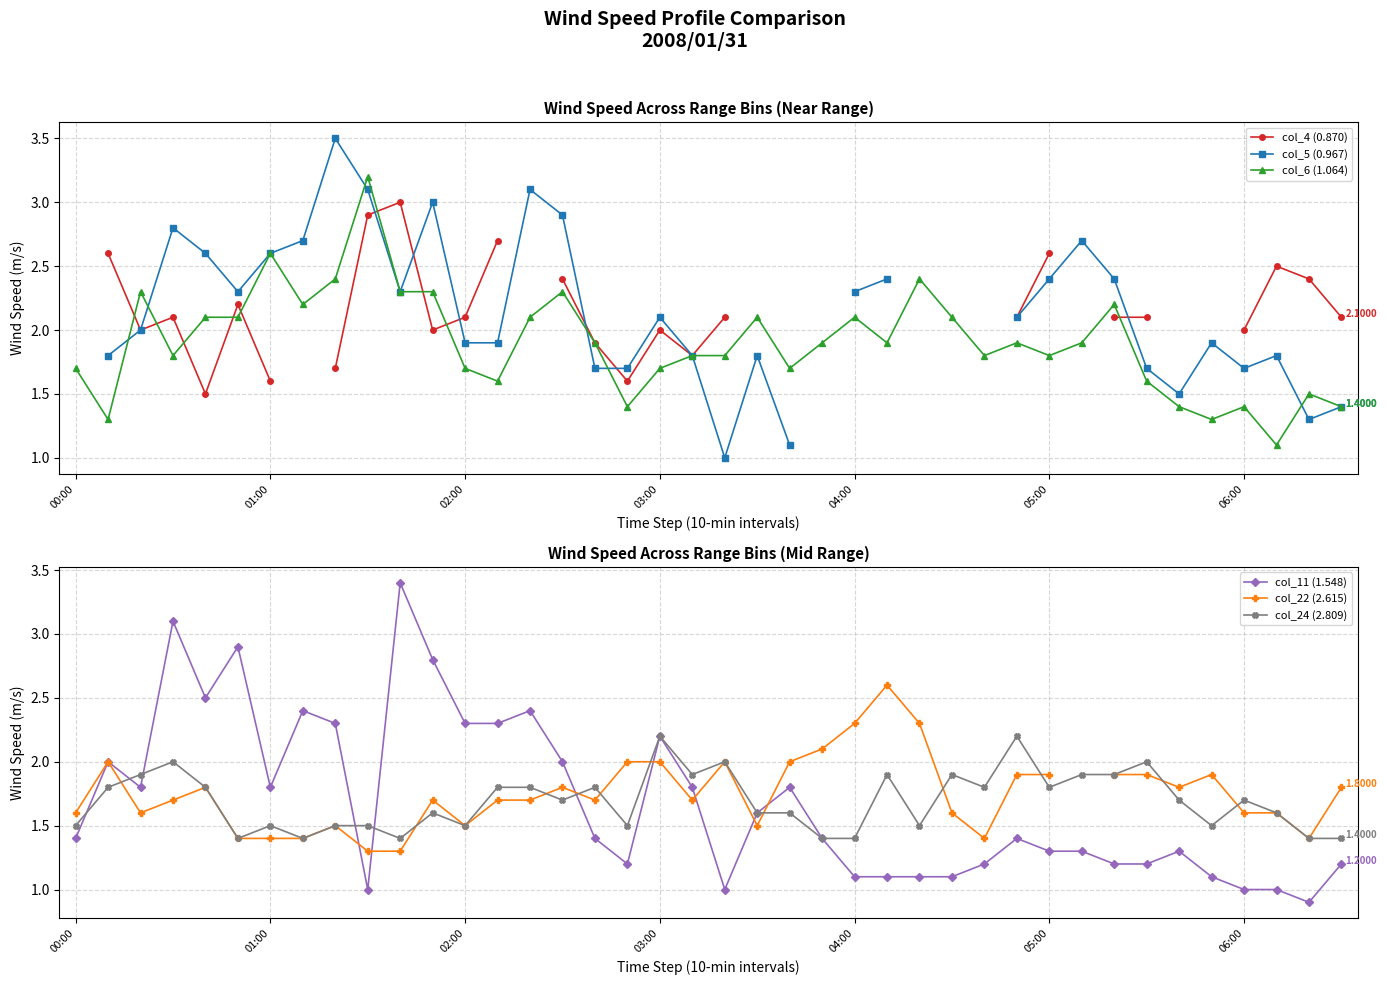

What is the highest value of the col_6 (1.064) series?

3.2